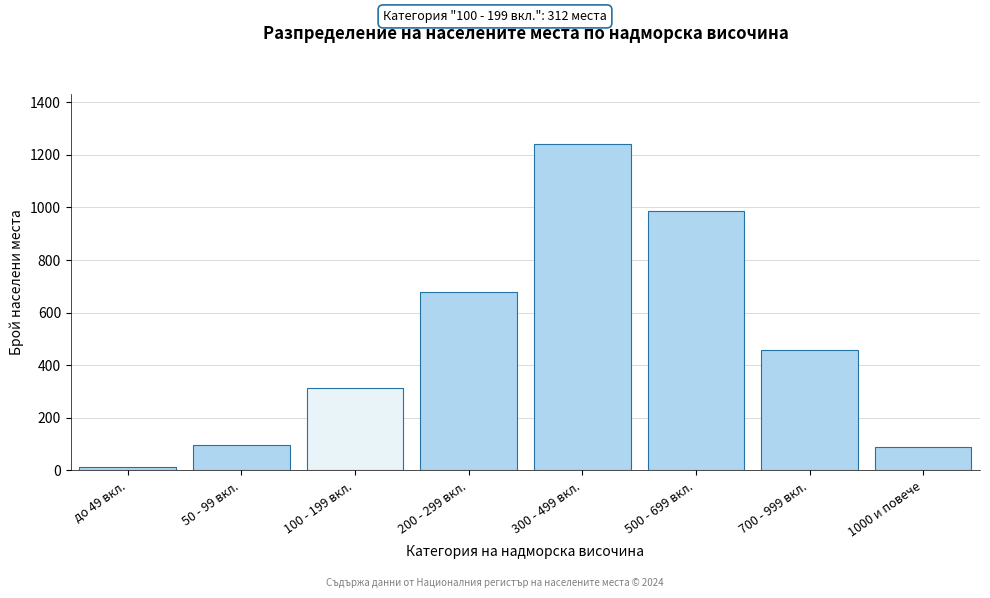

Reading left to right, extract all data points from this chart.

до 49 вкл.=12	50 - 99 вкл.=98	100 - 199 вкл.=312	200 - 299 вкл.=678	300 - 499 вкл.=1243	500 - 699 вкл.=987	700 - 999 вкл.=456	1000 и повече=88